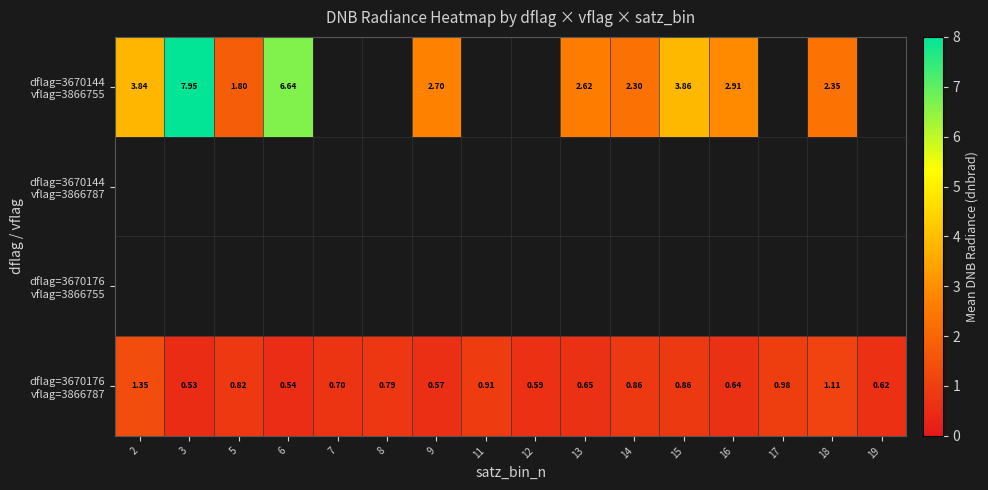

The dflag=3670144 vflag=3866755 series shows 3.9 at 15. True or false?

True